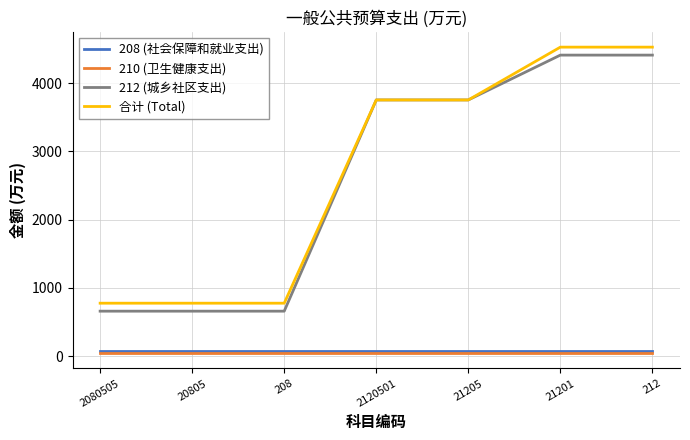

Is the value of 212 (城乡社区支出) at 2120501 greater than the value of 208 (社会保障和就业支出) at 20805?

Yes